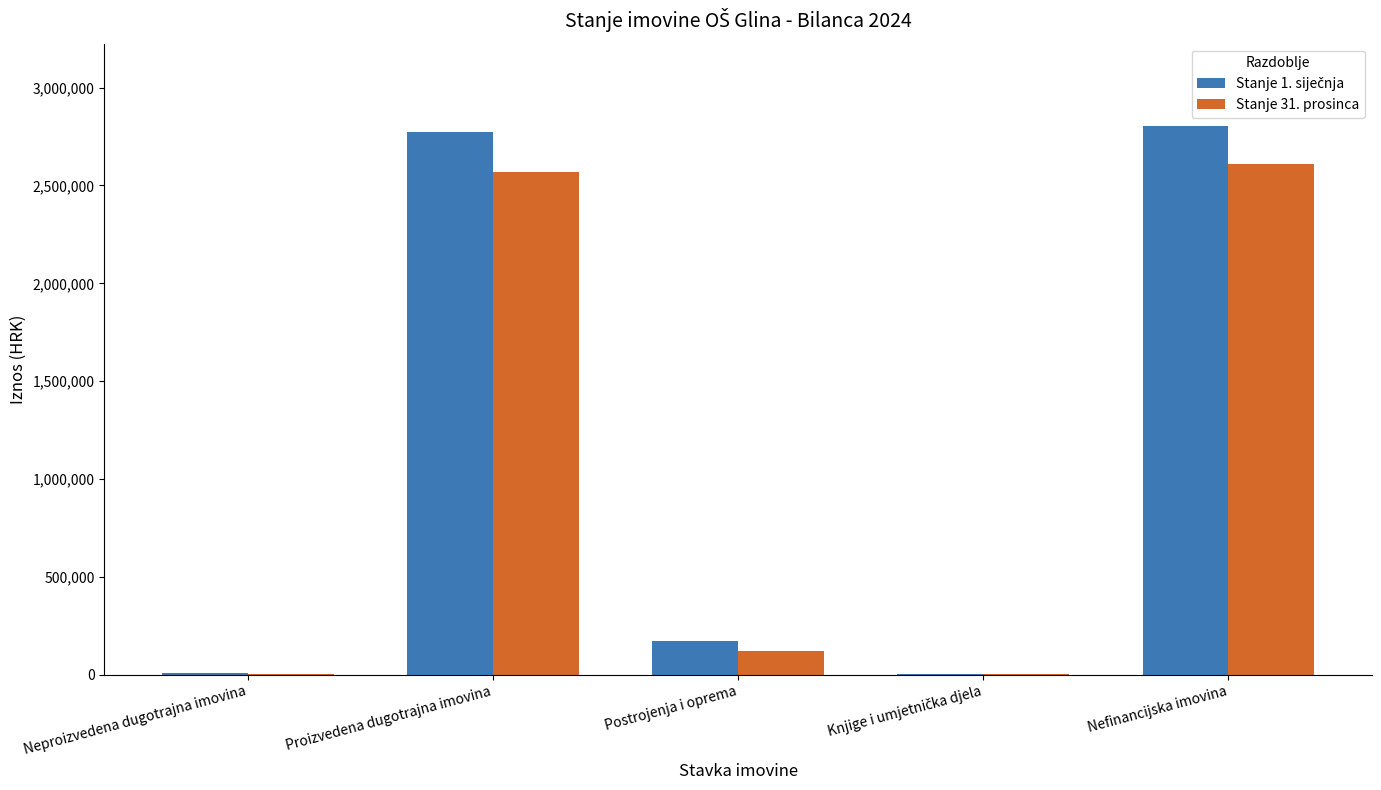

True or false: Stanje 31. prosinca has a value of 2566960.2 at Proizvedena dugotrajna imovina.

True